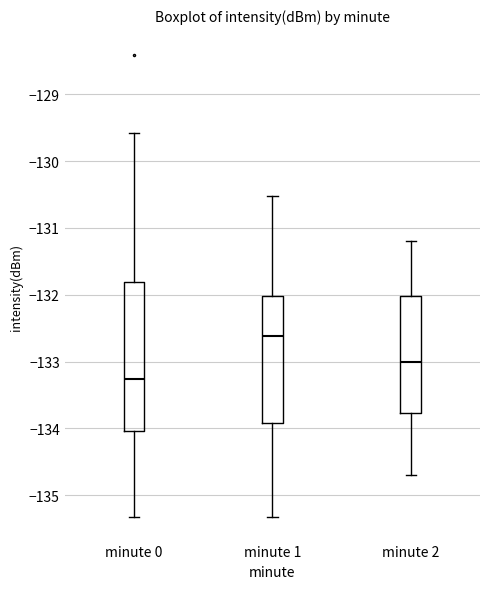

Where is the upper edge of the box for minute 0 on the y-axis? The values are not printed on the chart, so give them approximately, as read against the axis.

-131.8